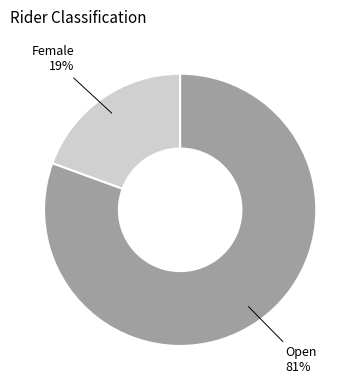

Is the sum of Open and Female greater than half?

Yes